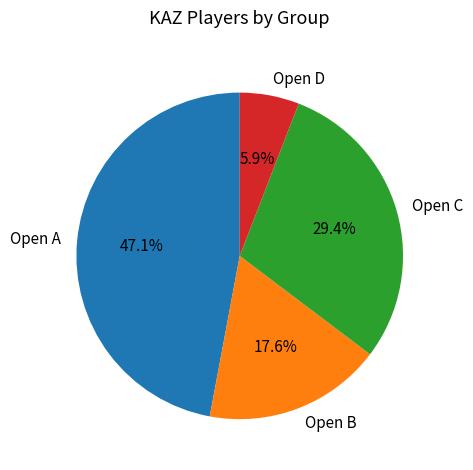

To the nearest percent, what portion does Open D represent?

6%